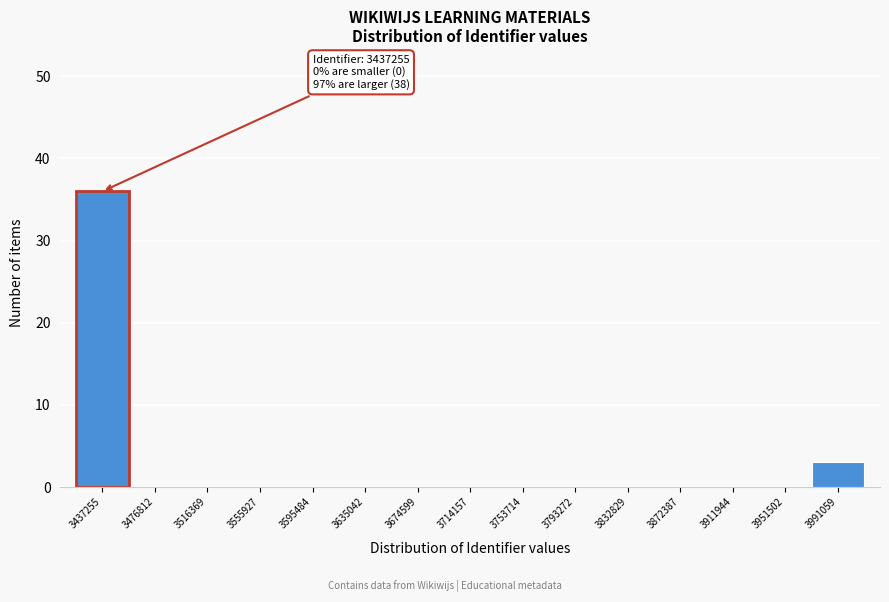

Reading left to right, what are all the values shown in this chart?

3437255=36	3476812=0	3516369=0	3555927=0	3595484=0	3635042=0	3674599=0	3714157=0	3753714=0	3793272=0	3832829=0	3872387=0	3911944=0	3951502=0	3991059=3